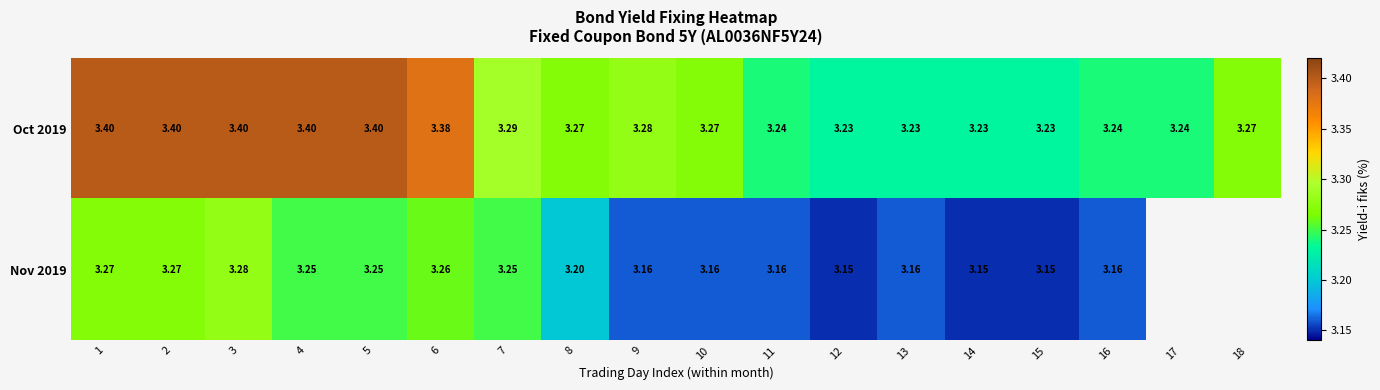

What is the difference between the highest and lowest values at 2?

0.1